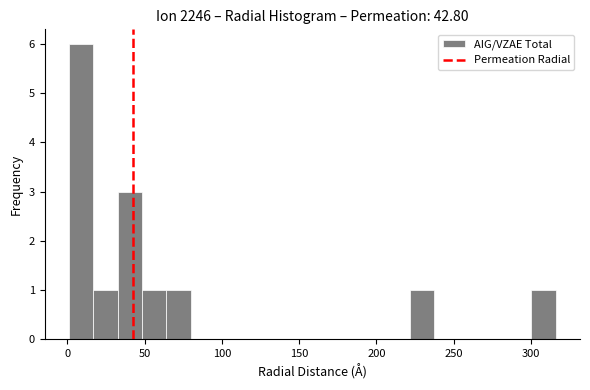

Around what value on the x-axis is the tallest bar? Give the approximate position of its centre, as read against the axis.

10